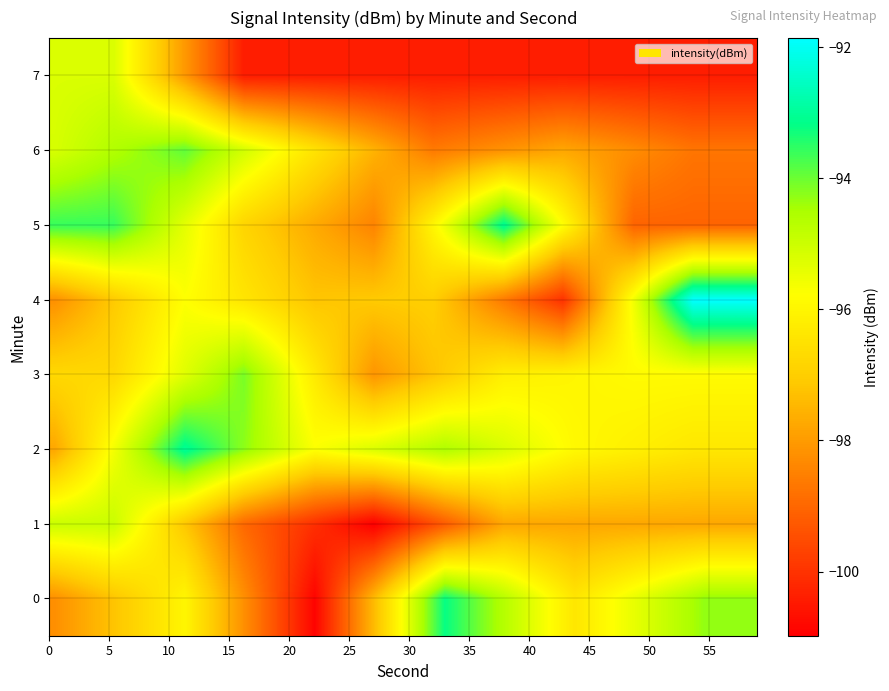

At which category is the sum across all series the highest?

55